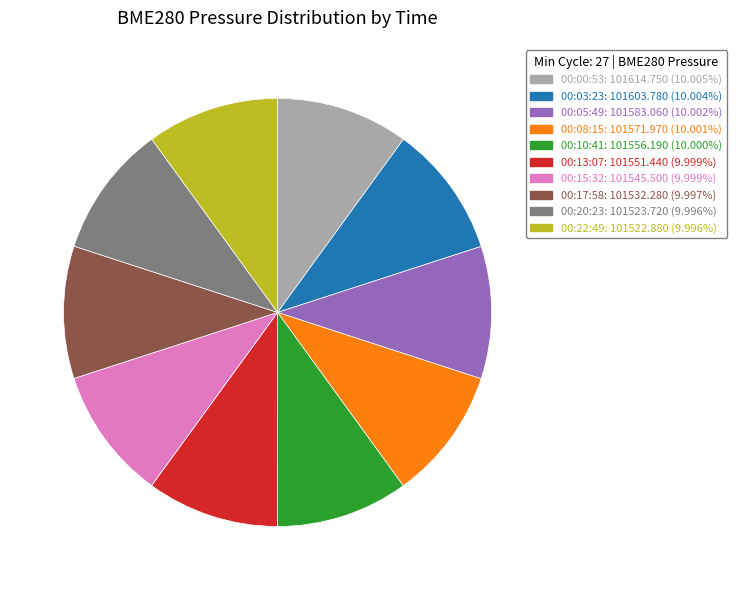

Is there a majority slice in this chart?

No